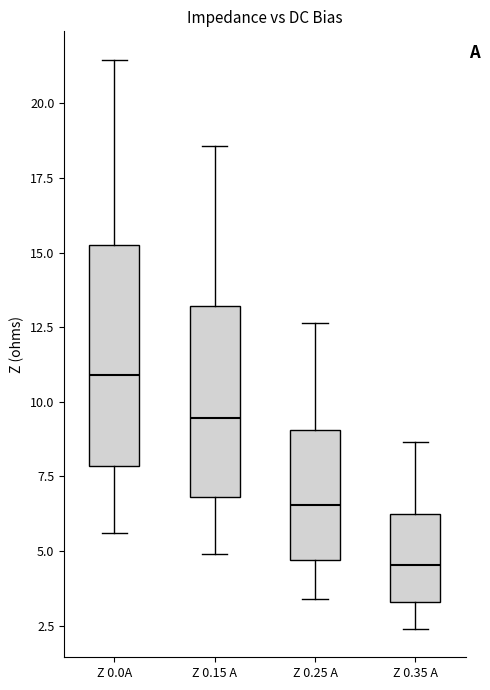

Reading left to right, transcribe this box plot: for each box, give where its median line is, the range the box spans, and where its two whiskers end, as read against the y-axis. The values are not printed on the chart, so give them approximately, as read against the axis.

Z 0.0A: median 11.0, box 8.0 to 15.5, whiskers 5.5 to 21.5
Z 0.15 A: median 9.5, box 7.0 to 13.0, whiskers 5.0 to 18.5
Z 0.25 A: median 6.5, box 4.5 to 9.0, whiskers 3.5 to 12.5
Z 0.35 A: median 4.5, box 3.5 to 6.0, whiskers 2.5 to 8.5